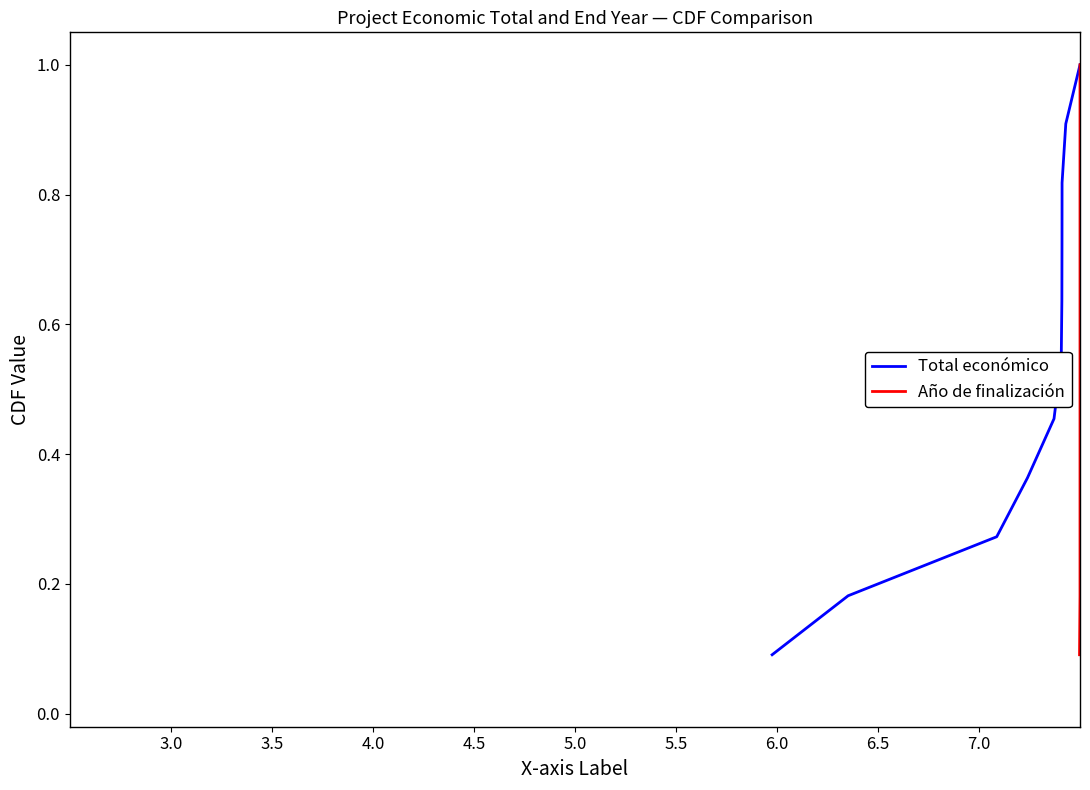

True or false: Total económico and Año de finalización intersect in this chart.

False